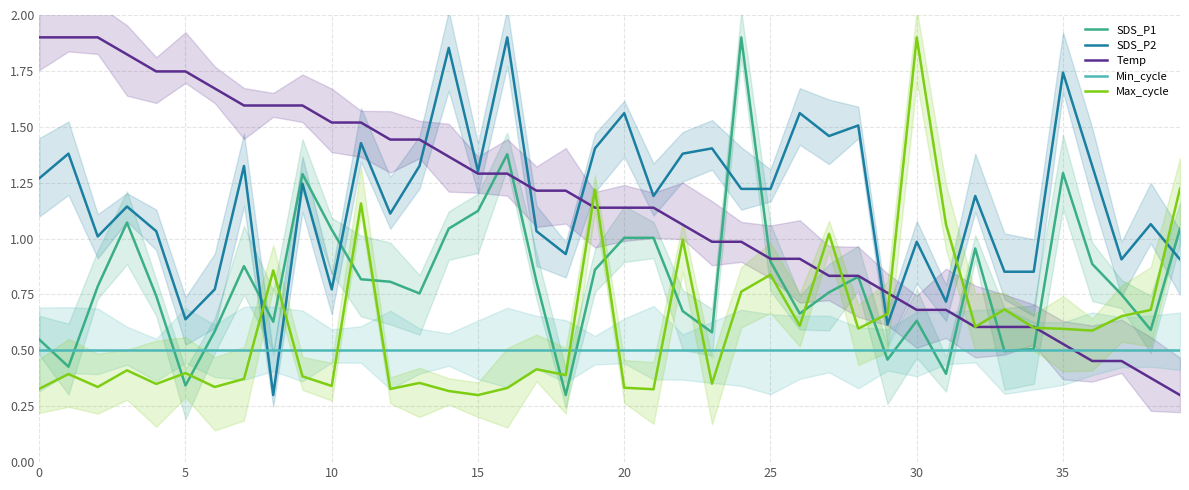

What value does the Temp series have at 13?

1.4